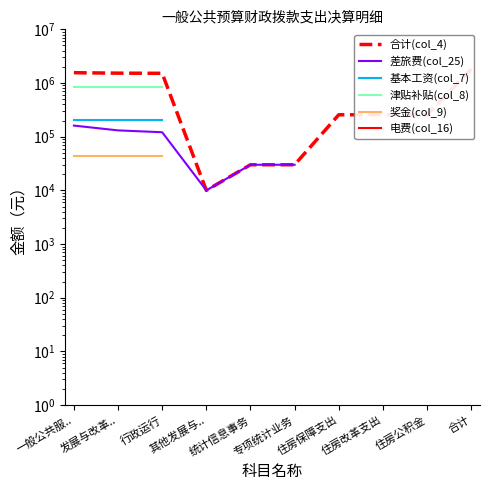

What is the highest value of the 合计(col_4) series?

1812382.2